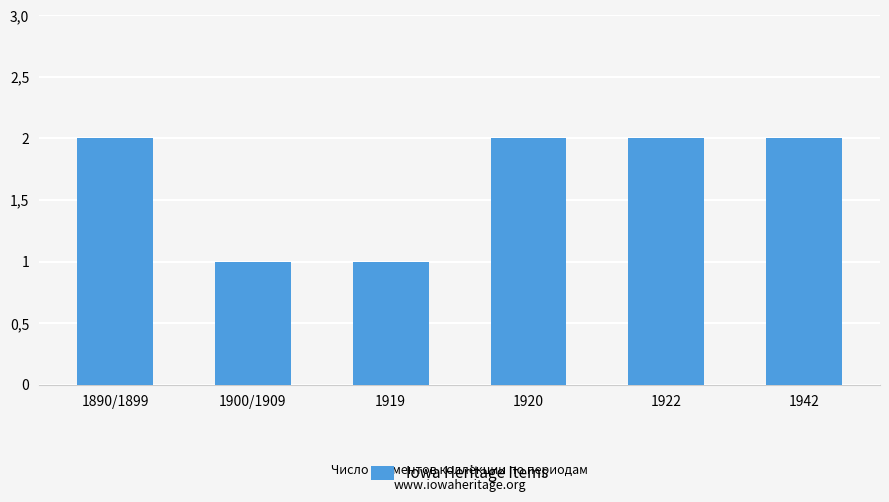

What is the ratio of the value at 1890/1899 to the value at 1942?

1.0